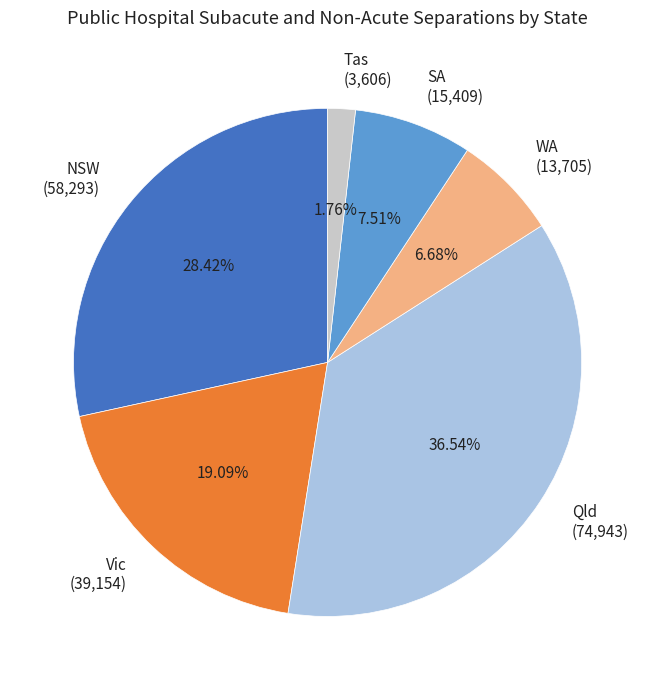

How many slices are in this pie chart?

6